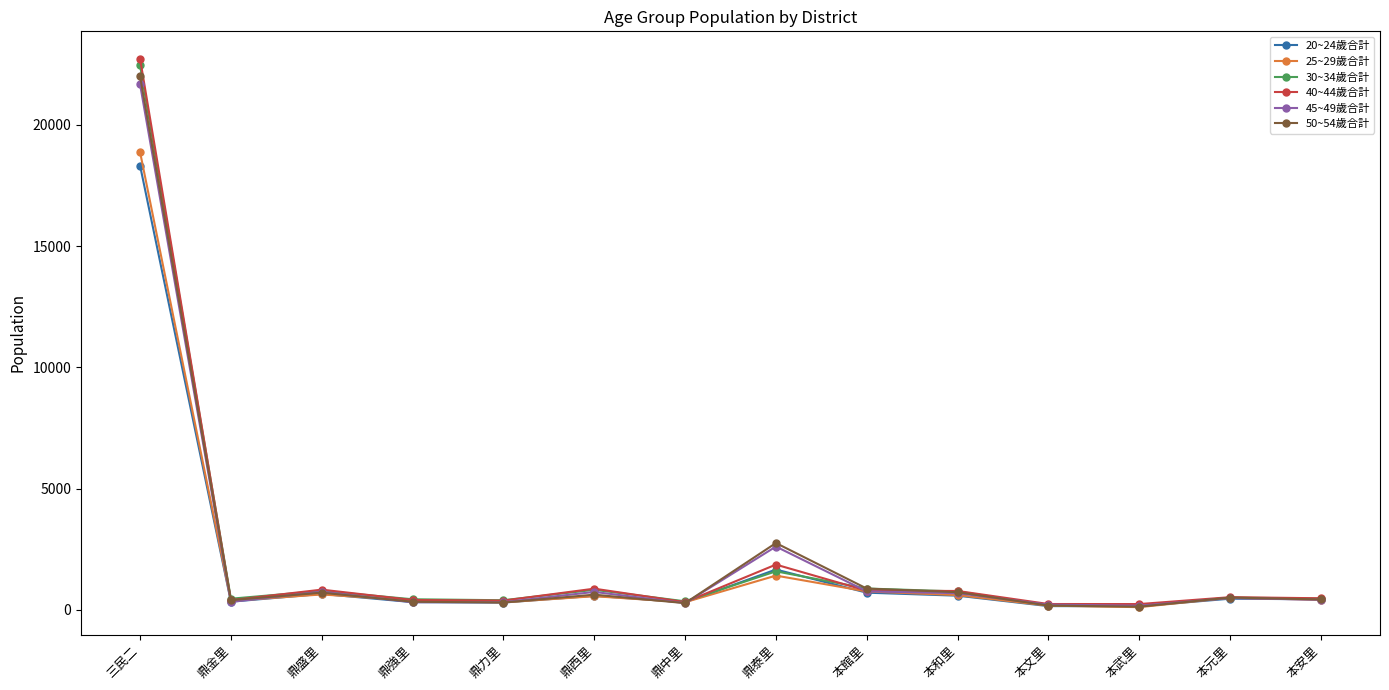

Is the value of 25~29歲合計 at 本元里 greater than the value of 50~54歲合計 at 鼎泰里?

No